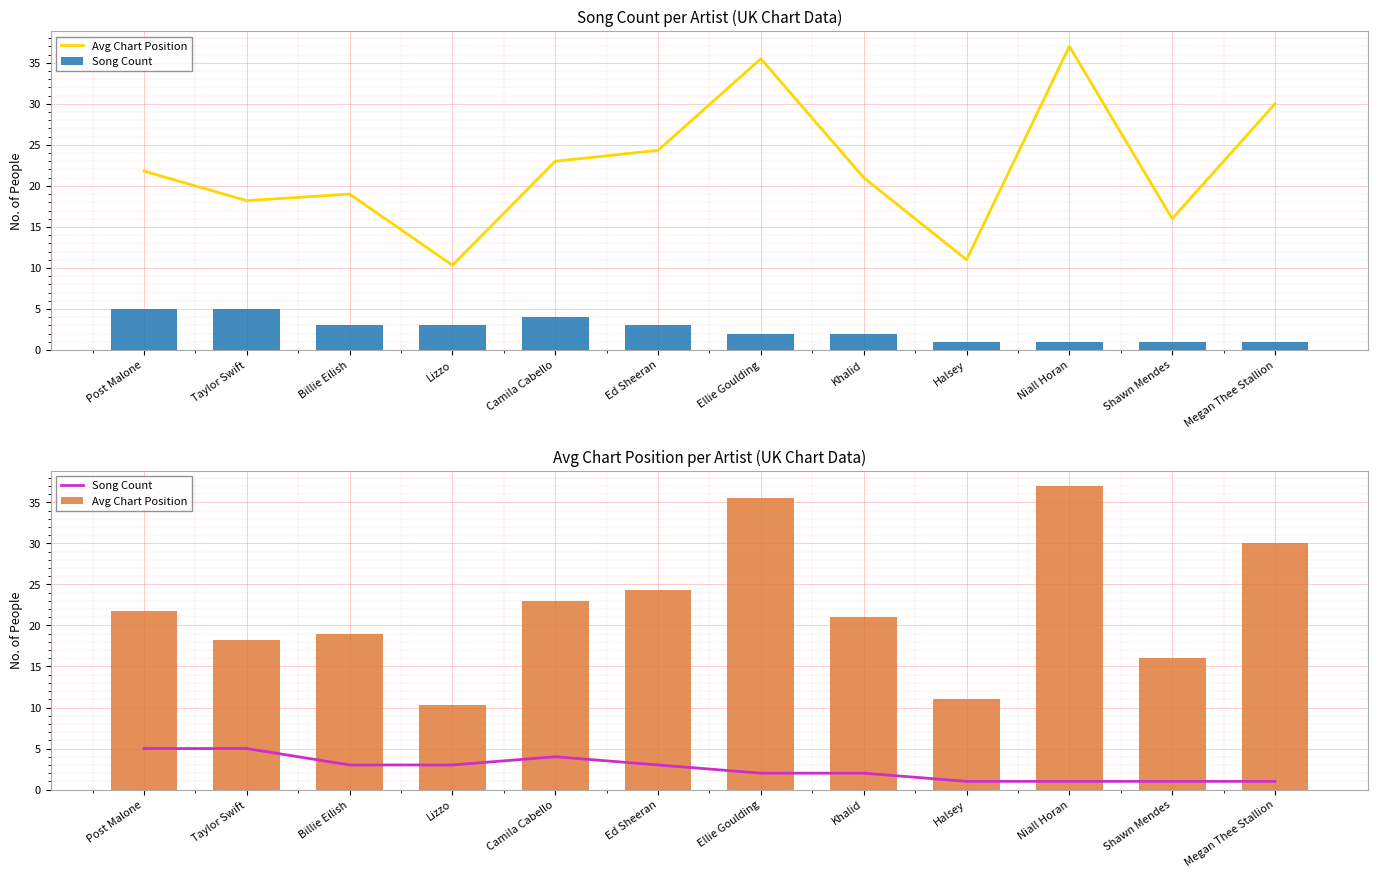

What are all the series names shown in the legend?

Avg Chart Position, Song Count